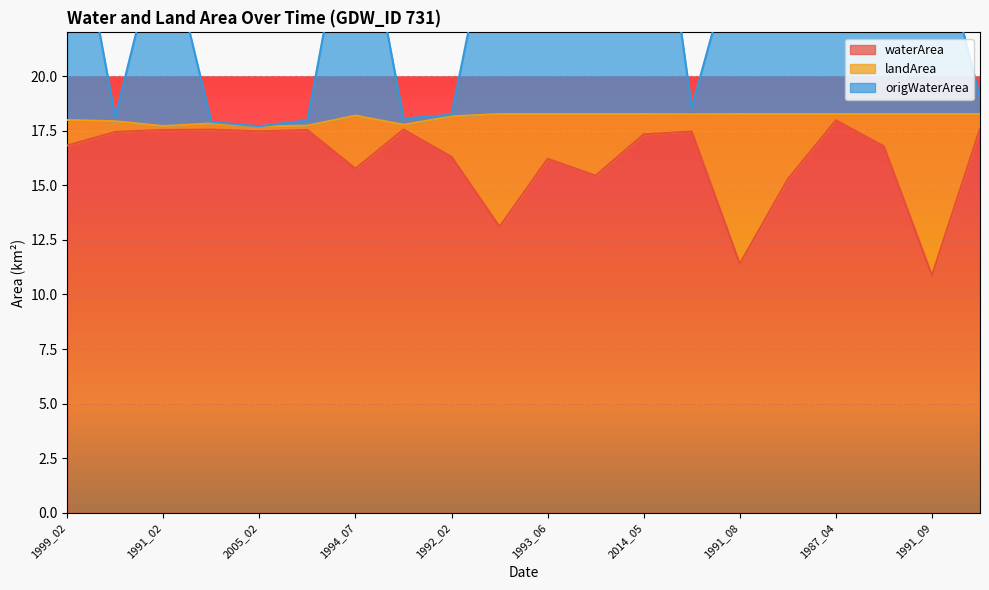

Which series changed the most between 2008_02 and 1987_04?

origWaterArea